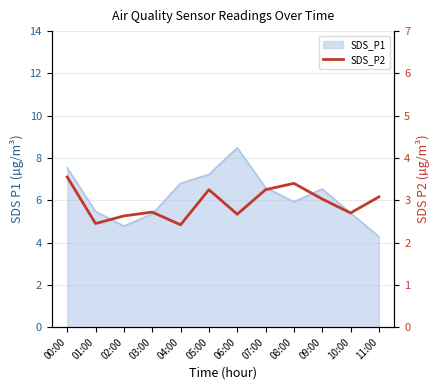

At which category does the chart reach its minimum across all series?

04:00